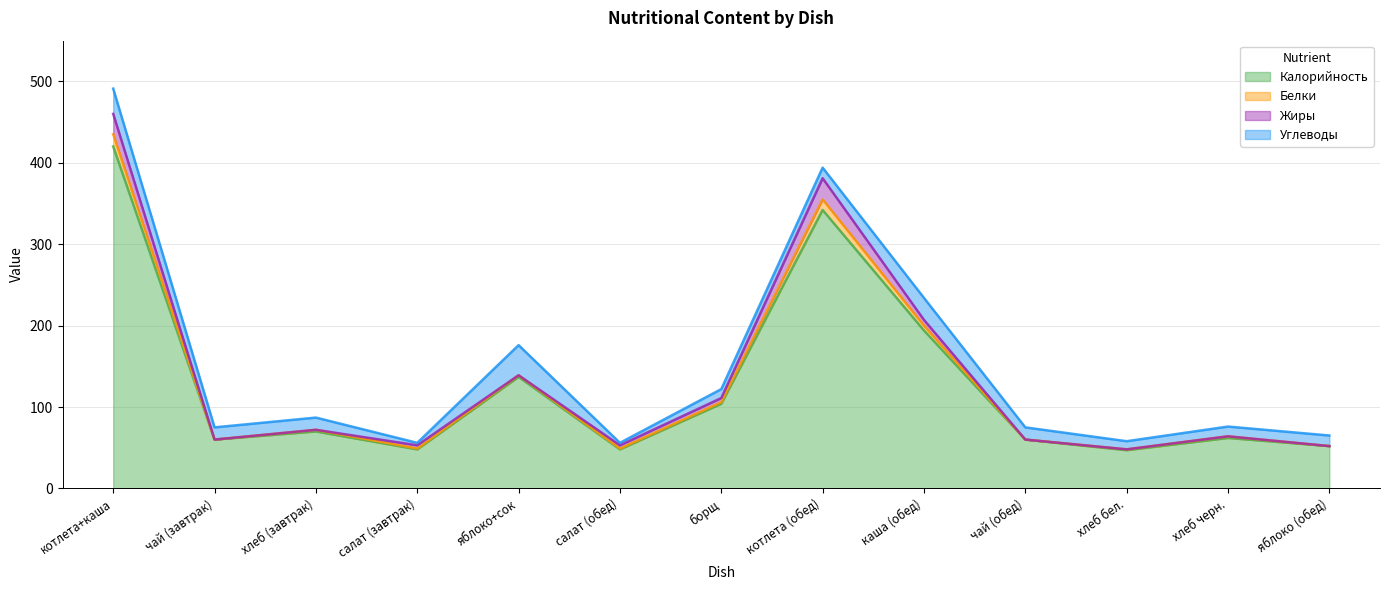

Does the chart display data point markers on the line(s)?

No